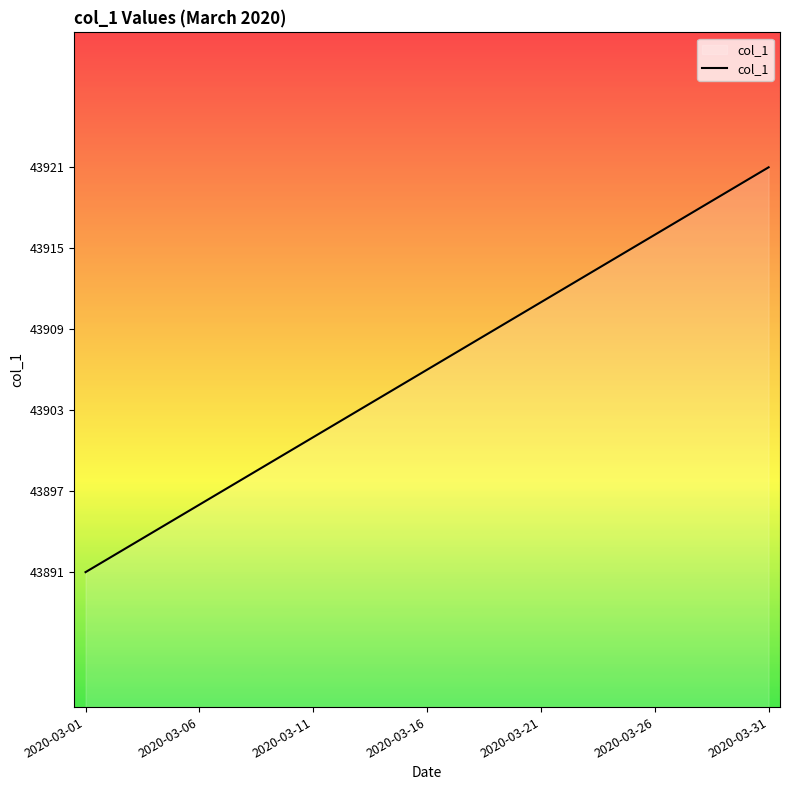

What is the smallest value displayed?

43891